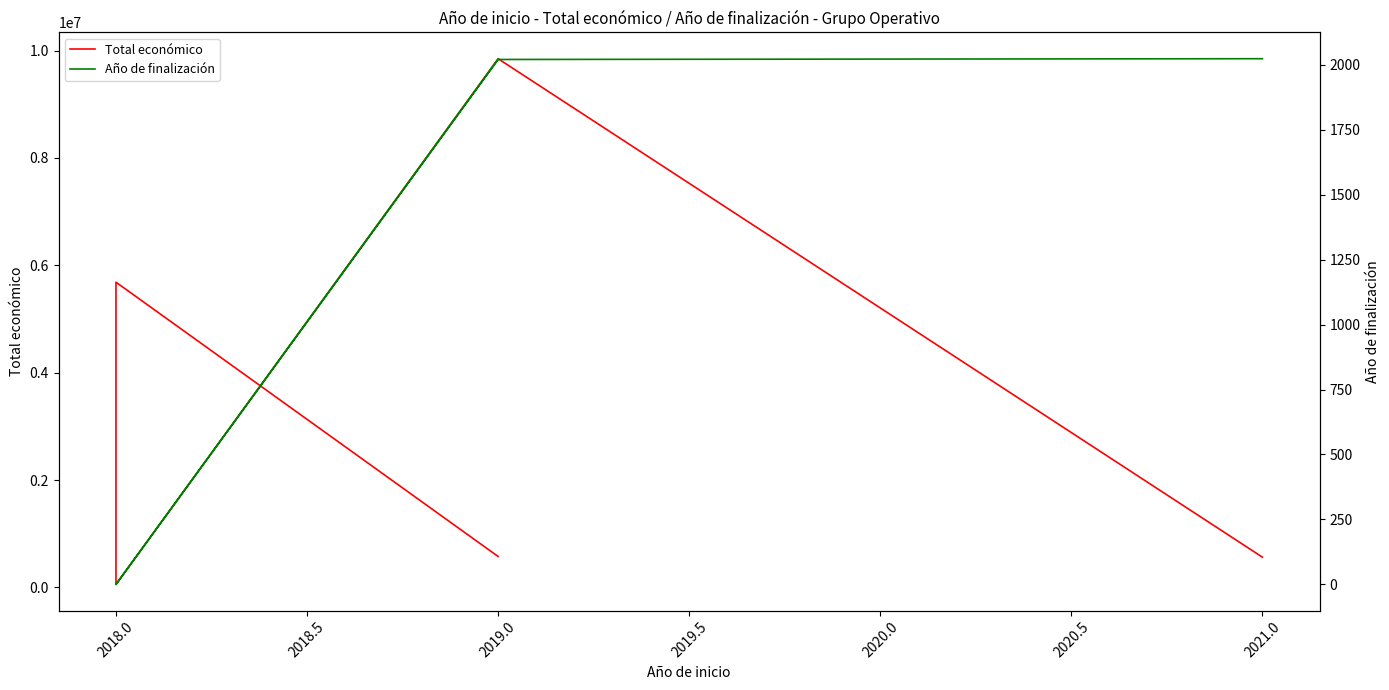

Reading right to left, transcribe all the data shown in this chart.

Total económico: 577576	5685677	57500	9847932	564758
Año de finalización: 2021	0	0	2020	2023